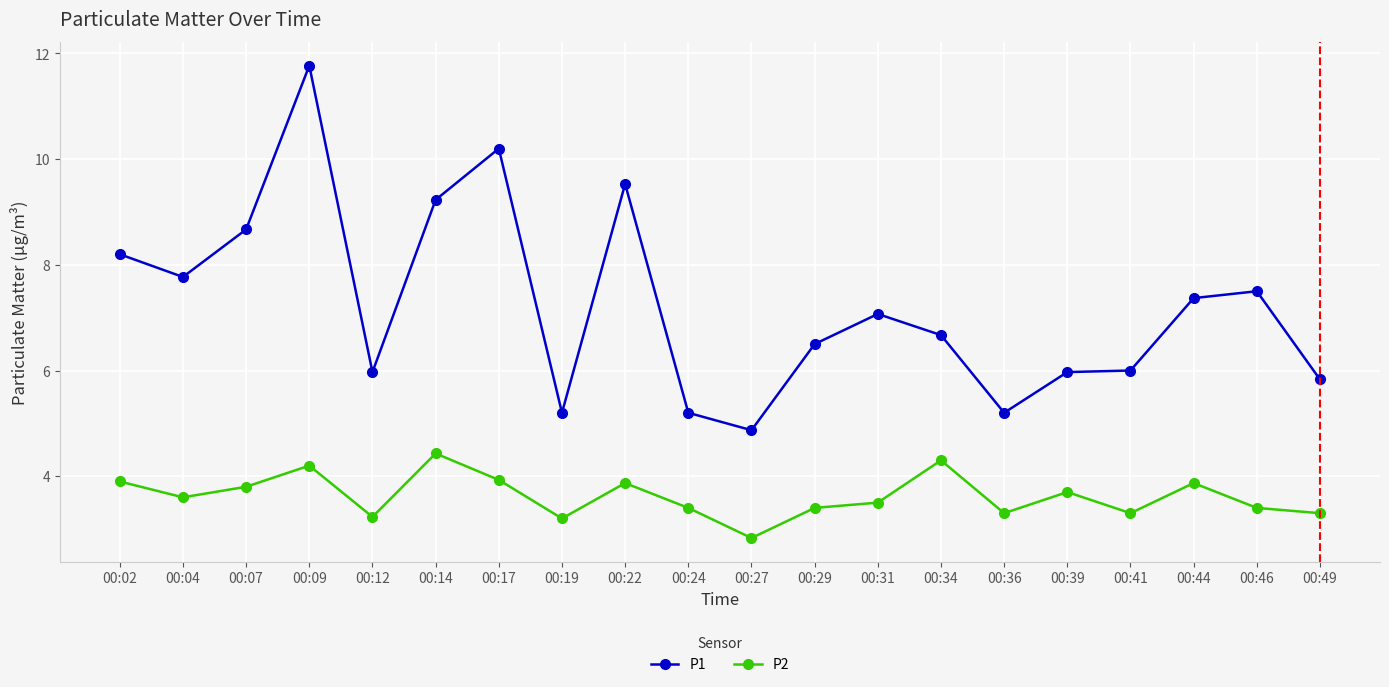

How many values in the P2 series are below 3?

1